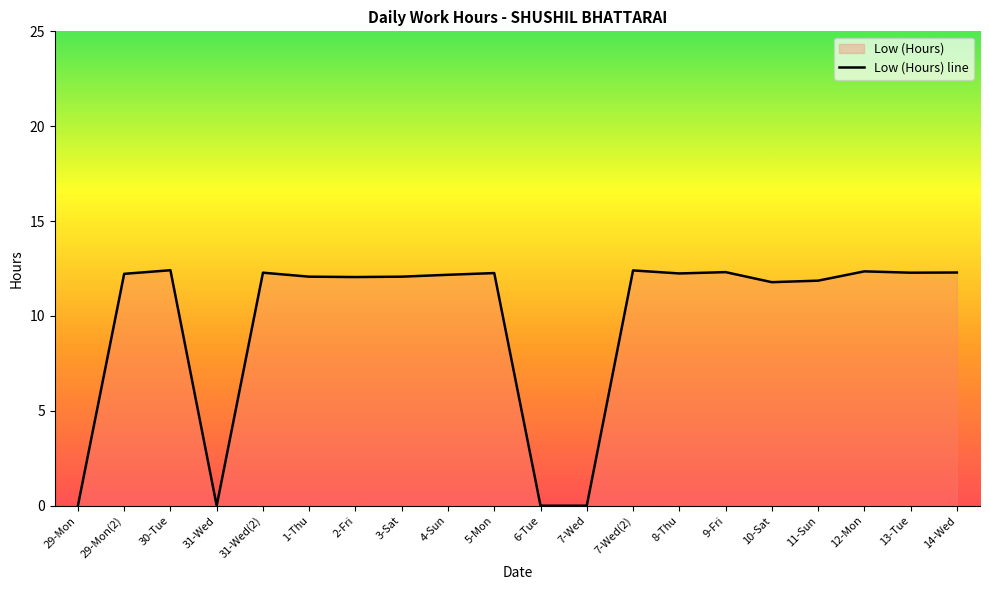

What is the change in value from 7-Wed(2) to 14-Wed?

-0.1